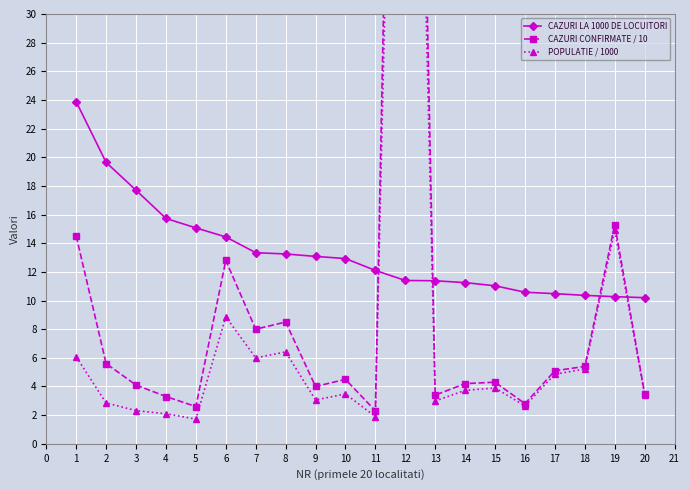

In CAZURI CONFIRMATE / 10, how many points are lower than both neighbors (excluding endpoints)?

6